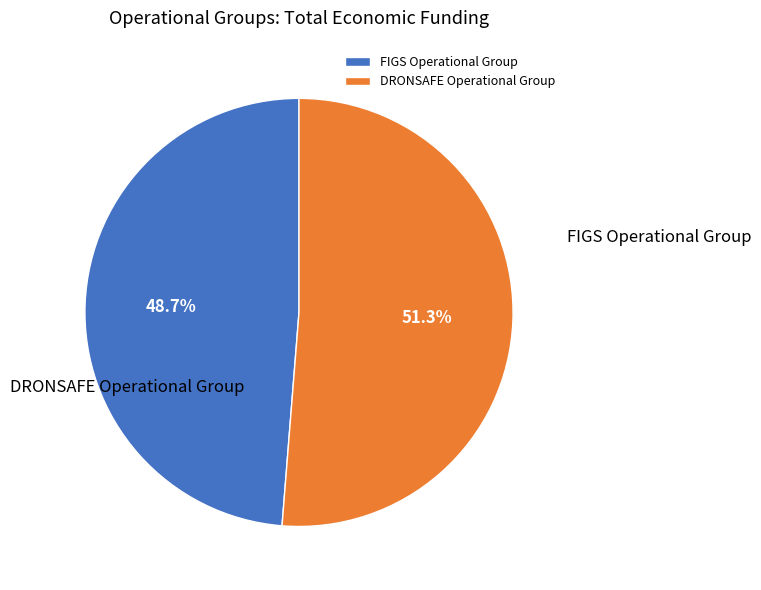

Count the number of slices in the pie.

2